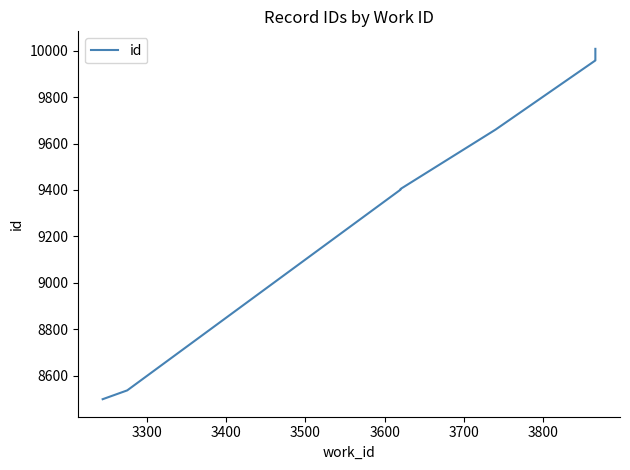

How many lines are shown in the chart?

1